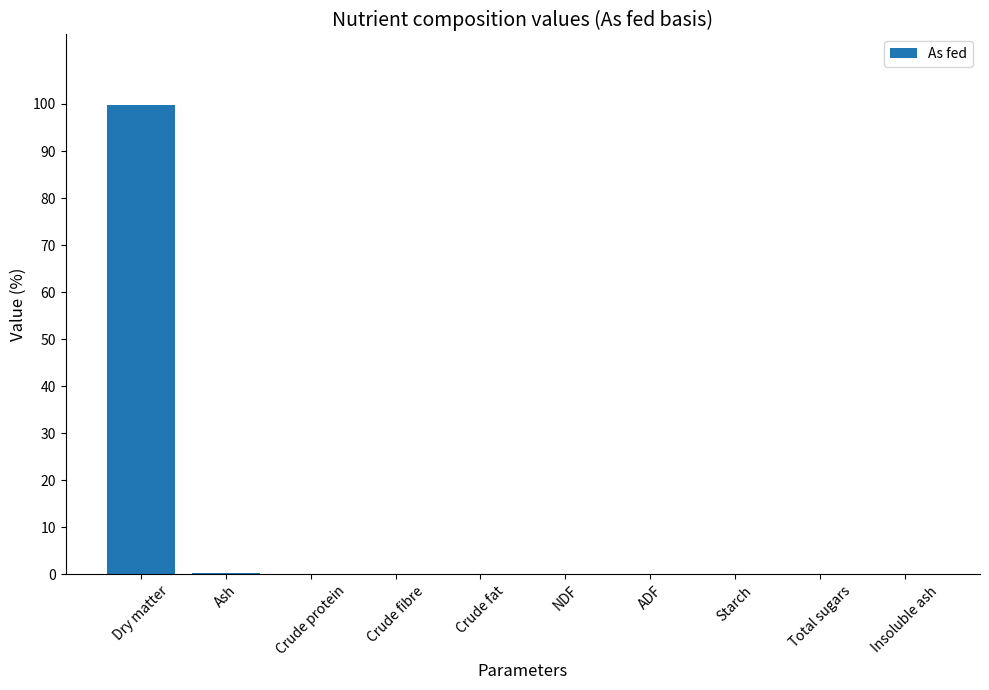

The chart shows a value of 63.4 at Crude fat. True or false?

False